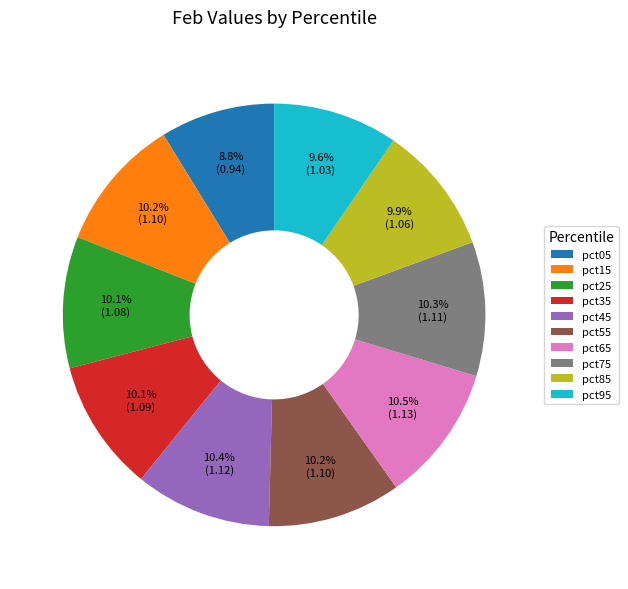

Combined, what portion of the pie is pct75 and pct35?

20.4%